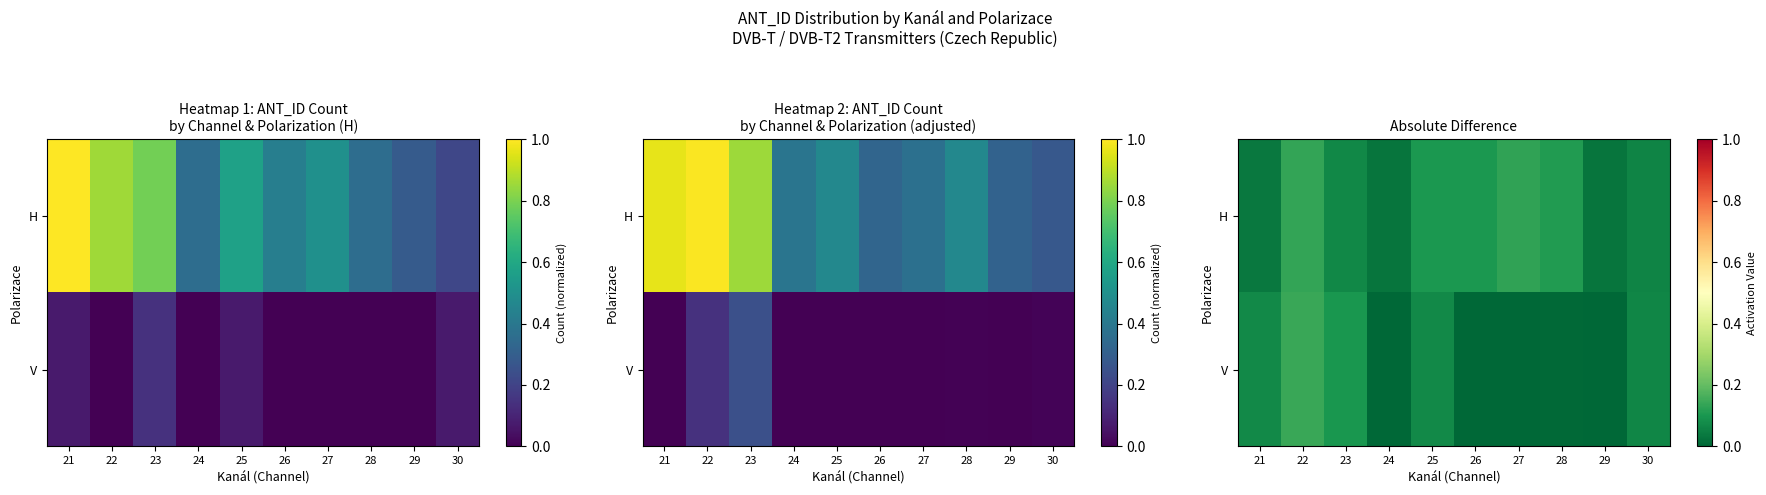

What is the sum of all V values?

0.5